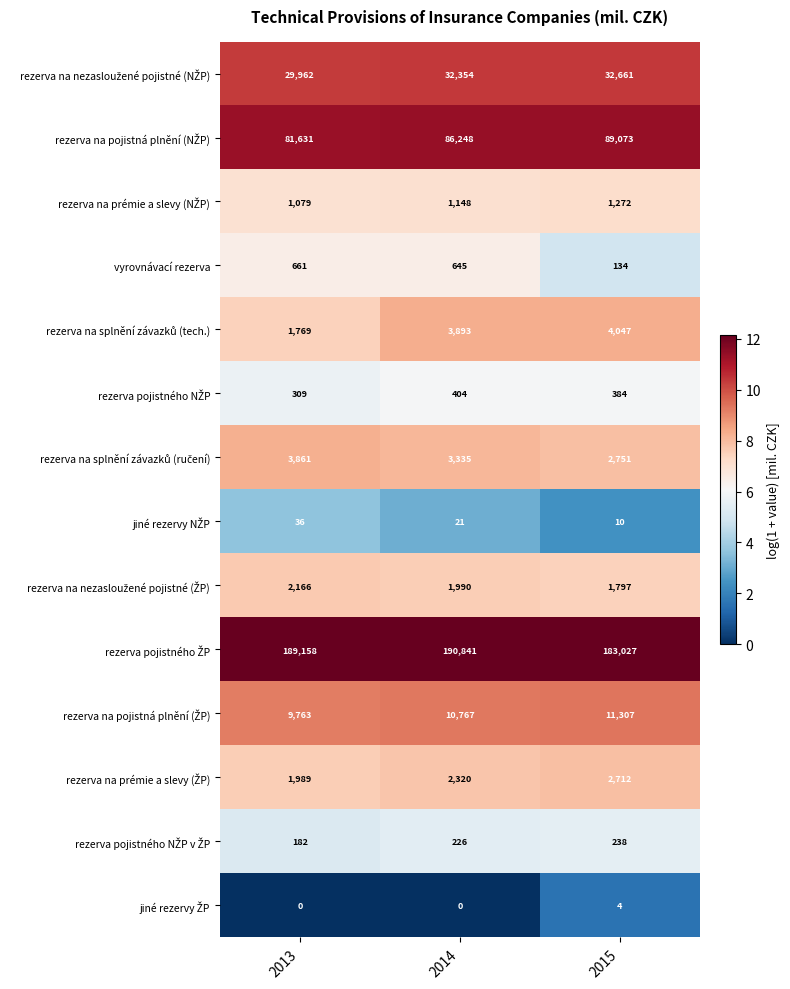

What is the difference between the maximum and minimum values in the vyrovnávací rezerva series?

527